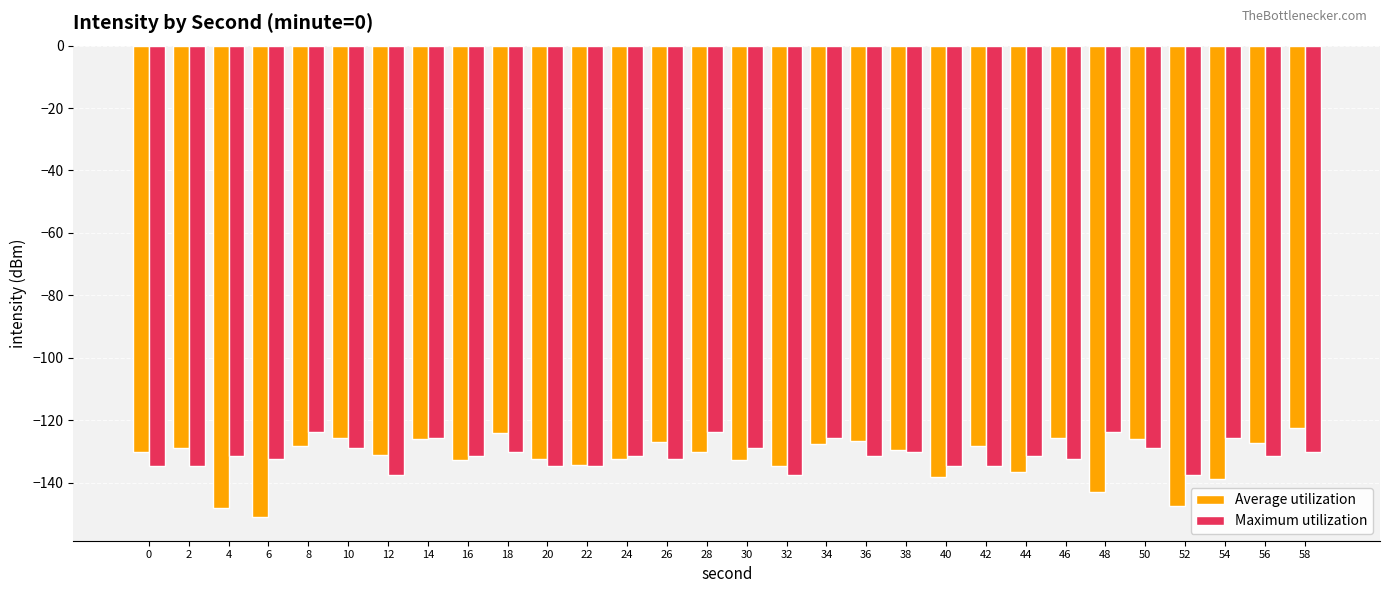

The Maximum utilization series shows -137.4 at 32. True or false?

True